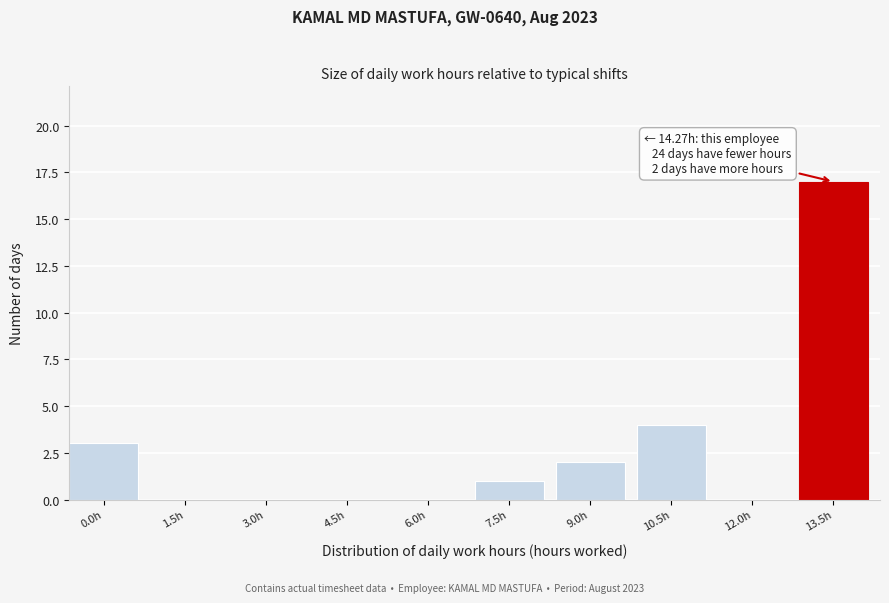

Reading left to right, what are all the values shown in this chart?

0.0h=3	1.5h=0	3.0h=0	4.5h=0	6.0h=0	7.5h=1	9.0h=2	10.5h=4	12.0h=0	13.5h=17